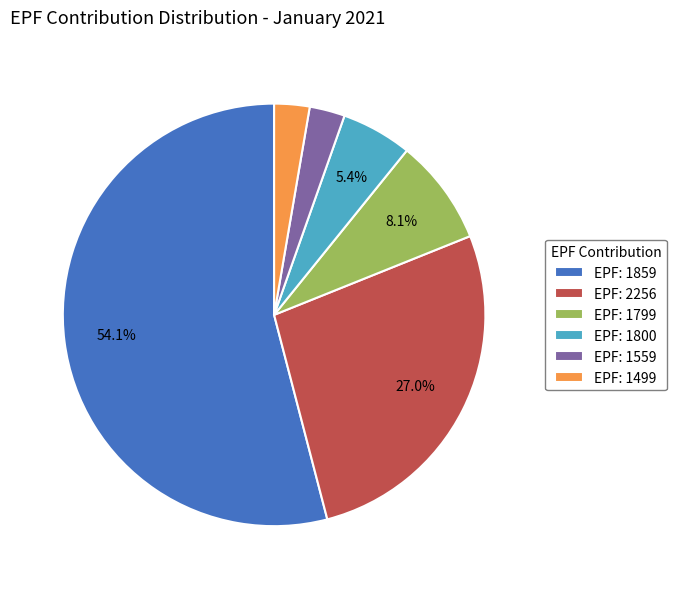

How much of the chart is everything except EPF: 1799?

91.9%